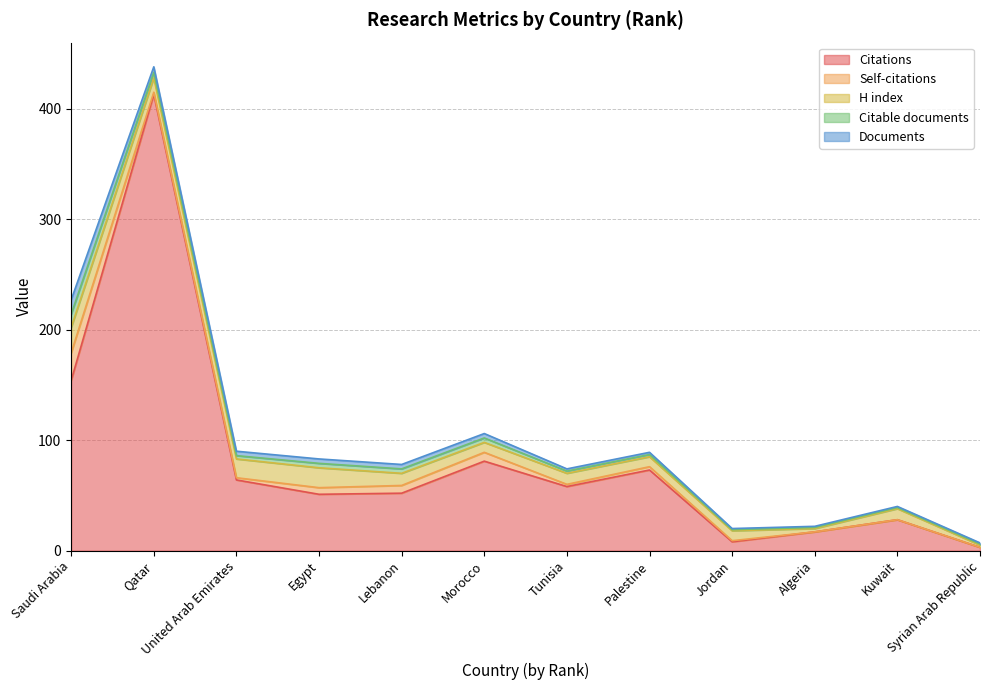

Where is the first local minimum for Citable documents?

United Arab Emirates